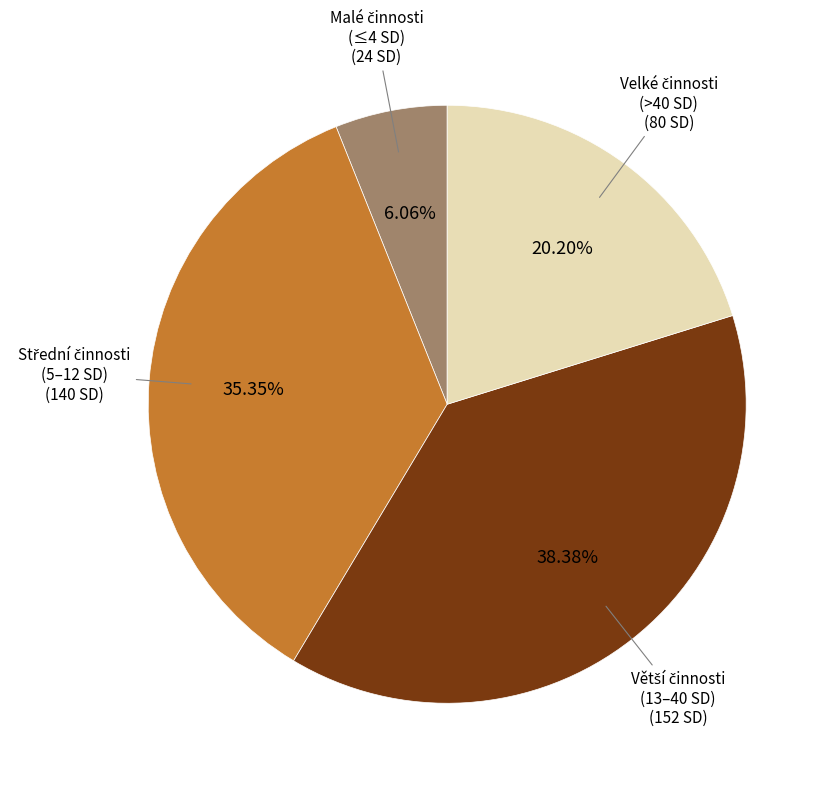

Does any single category account for the majority?

No